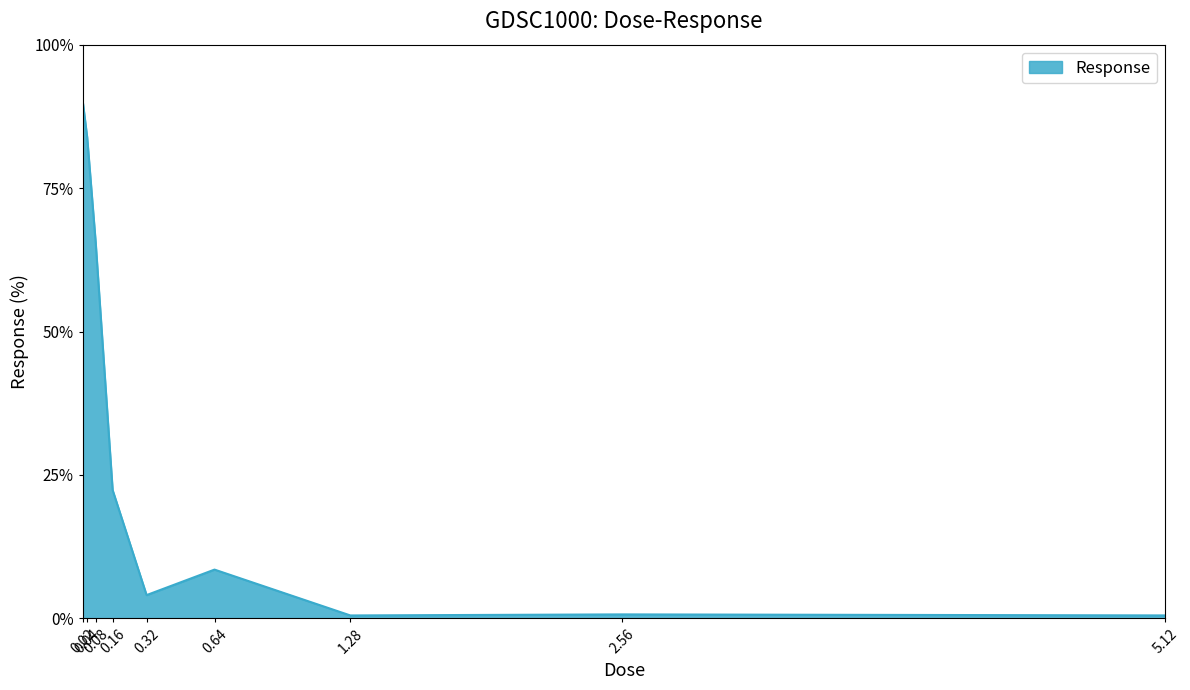

True or false: there are more than 2 points higher than both neighbors.

False